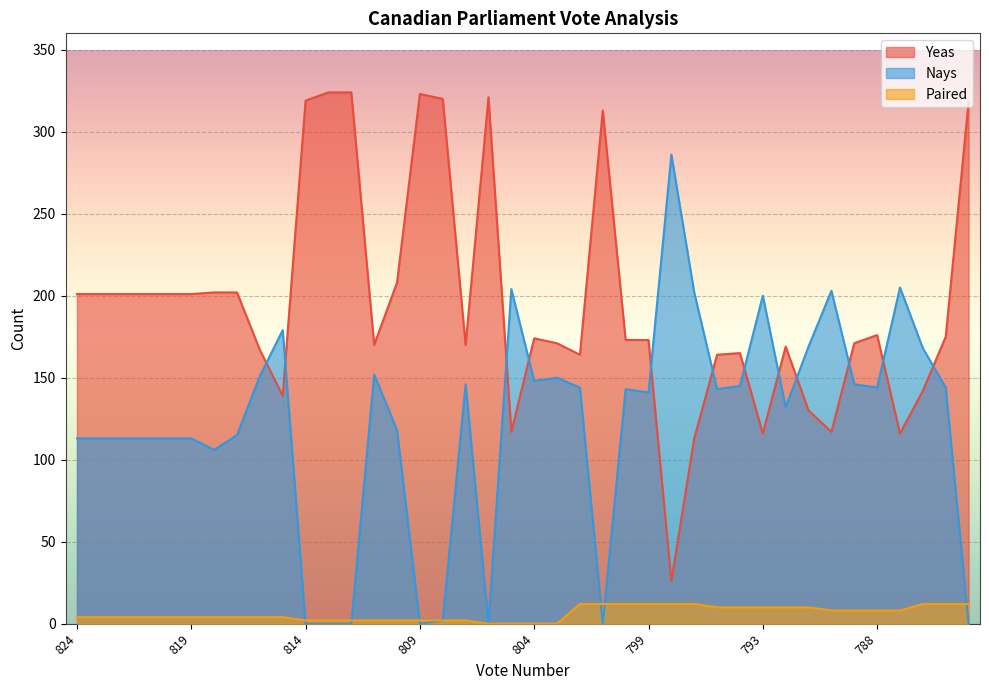

What is the value of the Nays point at the 34th from the left?

203